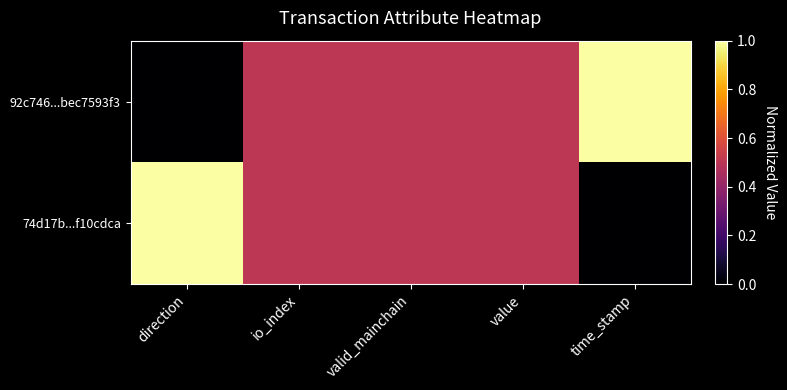

Reading right to left, extract all data points from this chart.

92c746...bec7593f3: time_stamp=1.0	value=0.5	valid_mainchain=0.5	io_index=0.5	direction=0.0
74d17b...f10cdca: time_stamp=0.0	value=0.5	valid_mainchain=0.5	io_index=0.5	direction=1.0